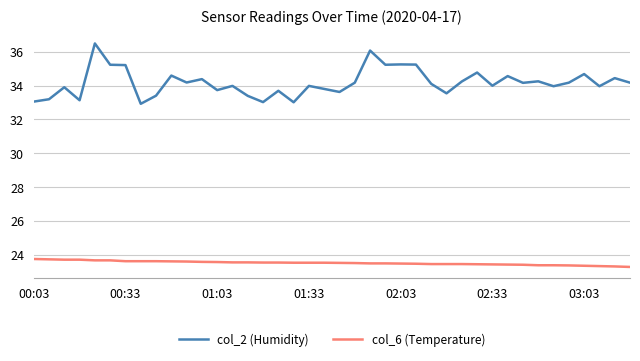

What is the difference between the maximum and second lowest values in the col_2 (Humidity) series?

3.5